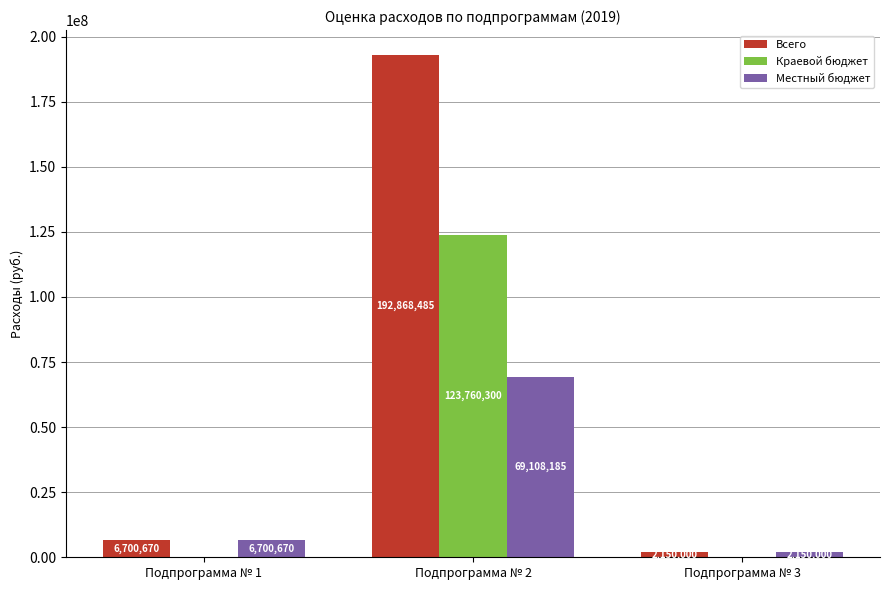

Reading left to right, transcribe all the data shown in this chart.

Всего: 6700670	192868485	2150000
Краевой бюджет: 0	123760300	0
Местный бюджет: 6700670	69108185	2150000